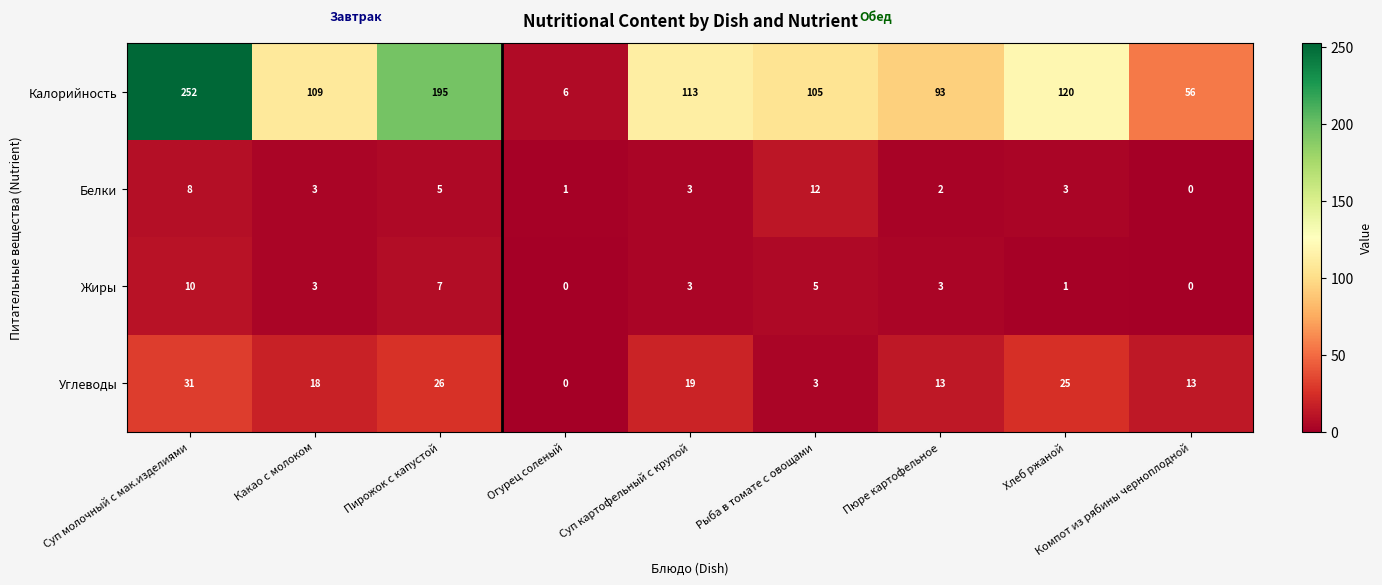

Is the value of Калорийность at Компот из рябины черноплодной greater than the value of Жиры at Какао с молоком?

Yes